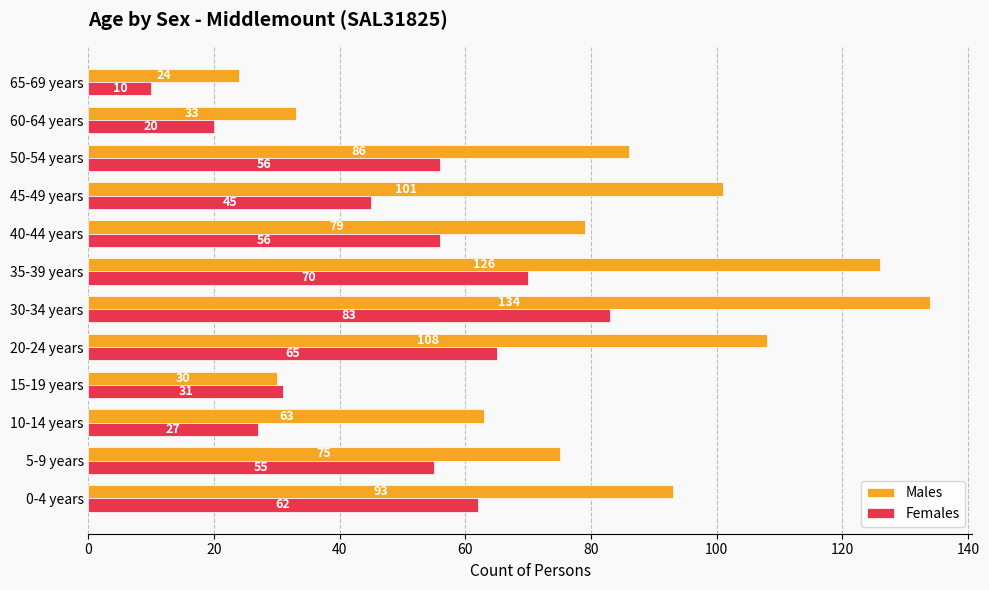

How many series are shown in this chart?

2